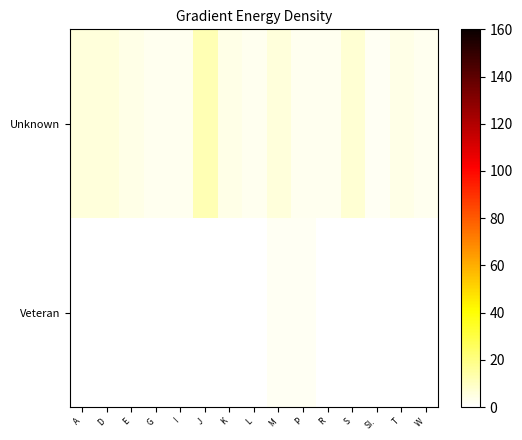

Reading right to left, transcribe all the data shown in this chart.

Unknown: W=3	T=4	SI.=2	S=7	R=3	P=3	M=6	L=3	K=4	J=12	I=3	G=3	E=4	D=6	A=6
Veteran: W=0	T=0	SI.=0	S=0	R=0	P=2	M=2	L=0	K=0	J=0	I=0	G=0	E=0	D=0	A=0